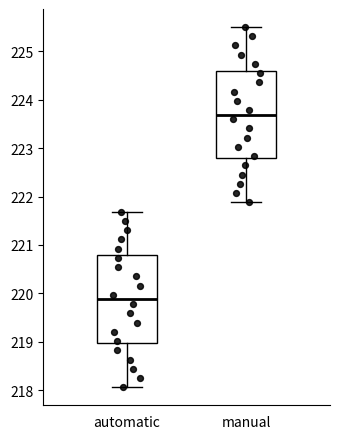

Which box has the lowest median line?

automatic